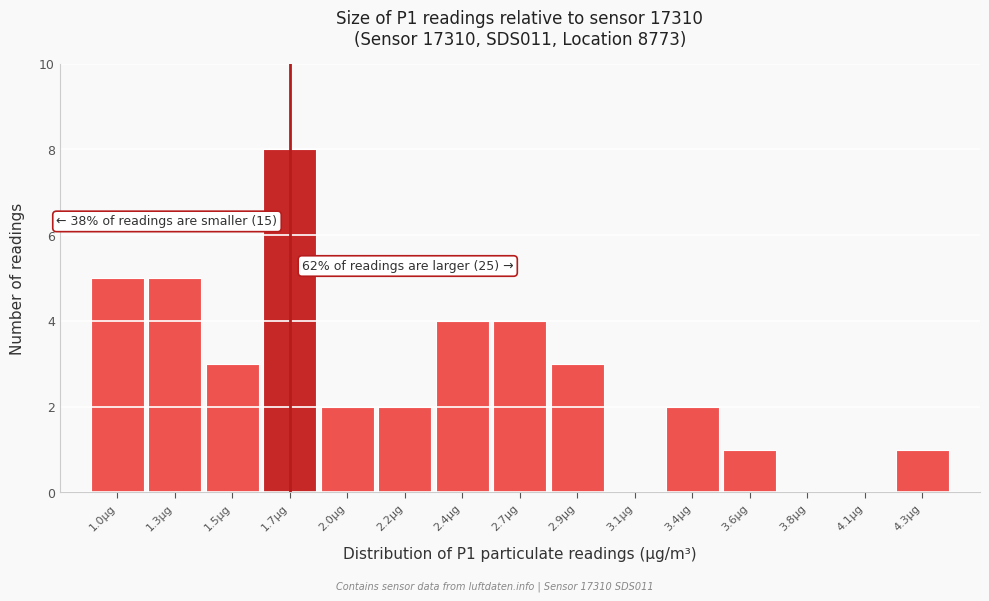

Reading right to left, transcribe all the data shown in this chart.

4.3µg=1	4.1µg=0	3.8µg=0	3.6µg=1	3.4µg=2	3.1µg=0	2.9µg=3	2.7µg=4	2.4µg=4	2.2µg=2	2.0µg=2	1.7µg=8	1.5µg=3	1.3µg=5	1.0µg=5